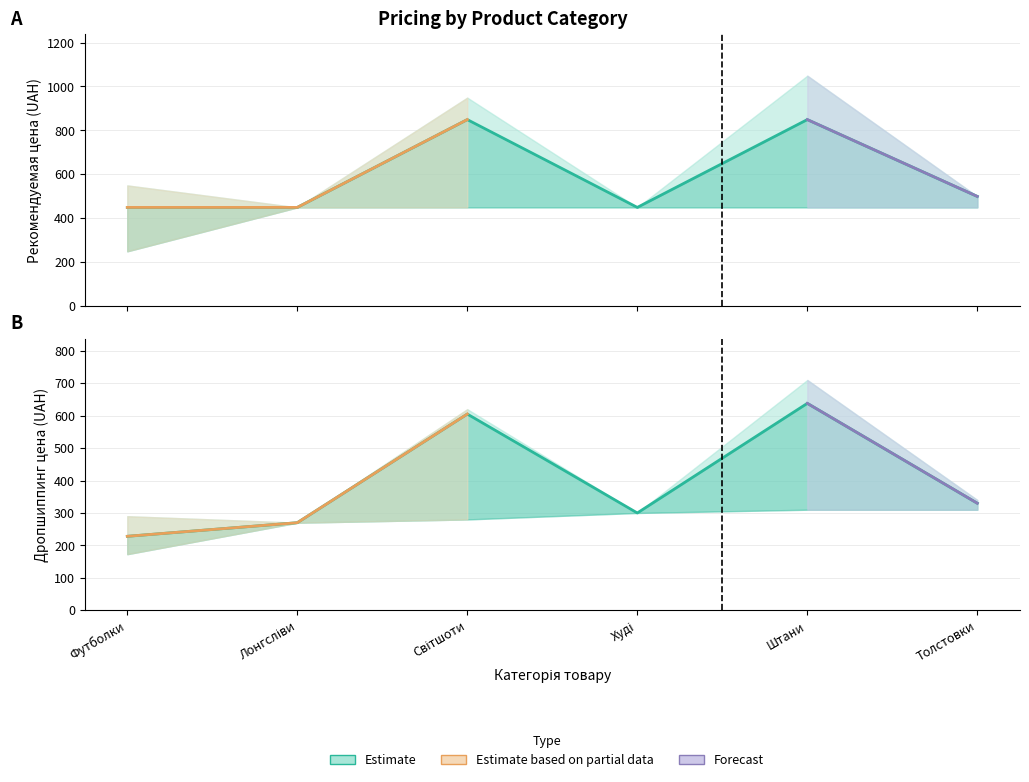

Where does the Рекомендуемая_розничная_цена series first go above 499?

Світшоти